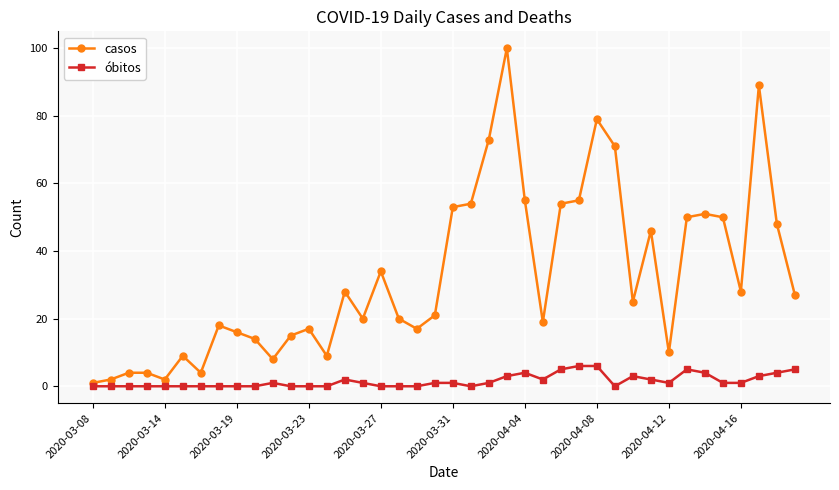

What is the value of the casos point at the 10th from the left?

14